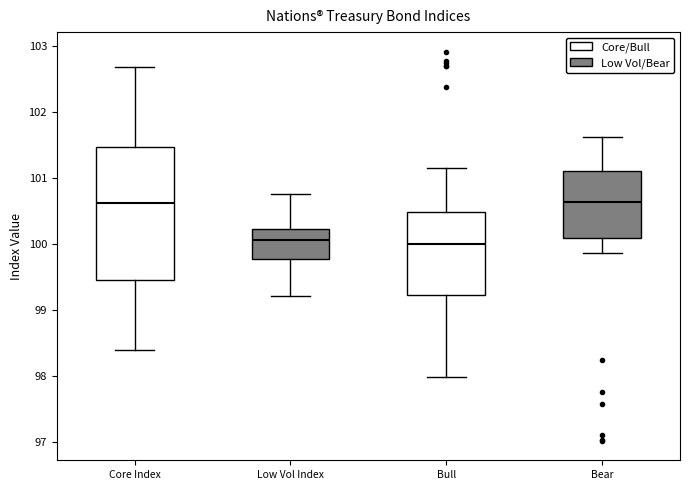

Comparing the boxes themselves (not the whiskers), which one is the tallest?

Core Index